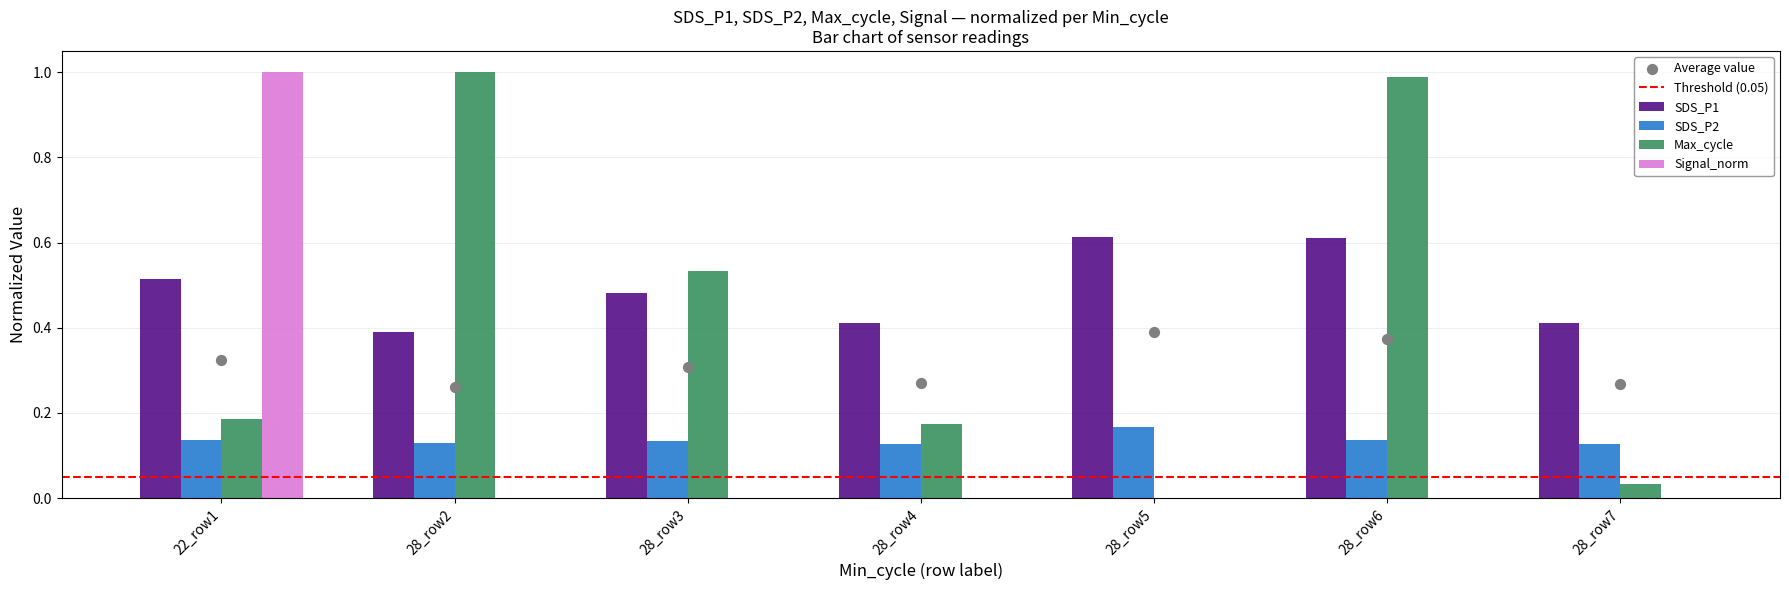

At how many categories does at least one series exceed 0?

7